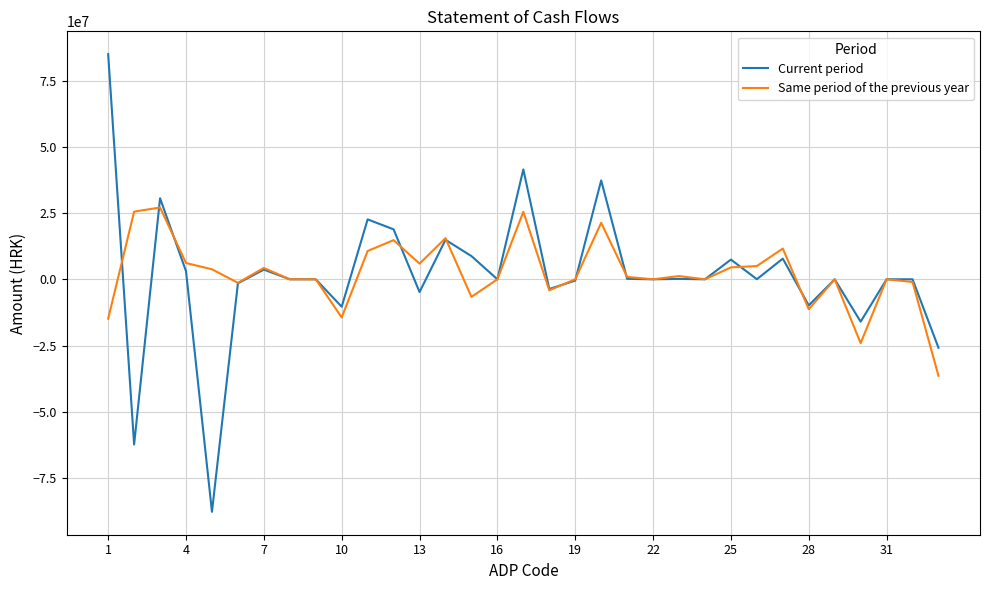

What is the minimum value for Same period of the previous year?

-36412890